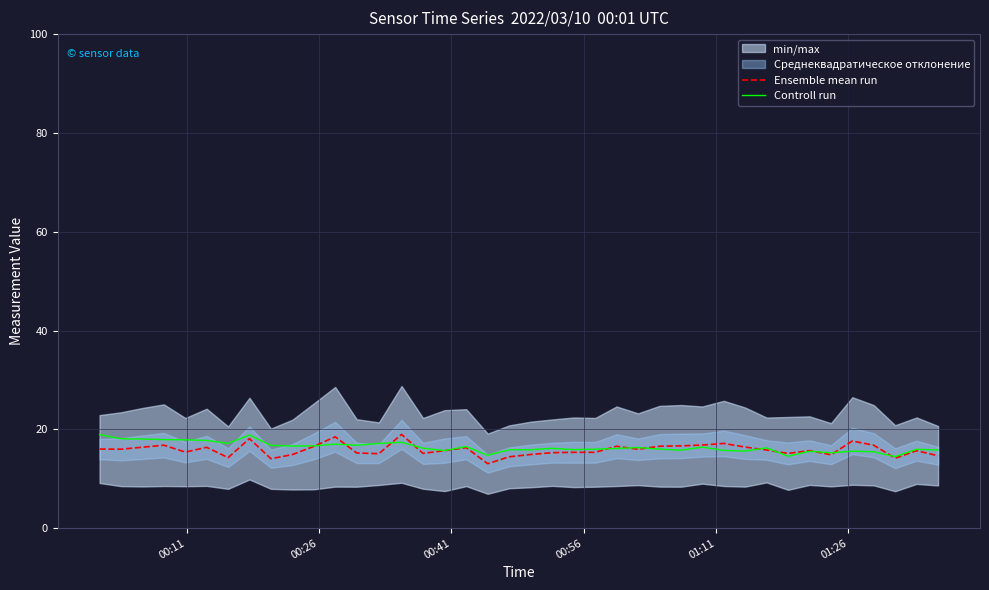

What is the maximum value for Ensemble mean run?

19.0